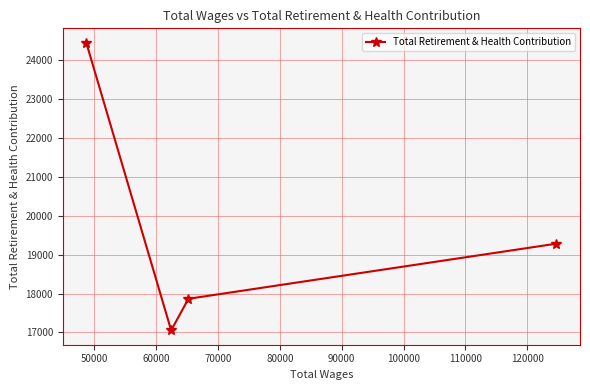

What is the maximum value shown in the chart?

24455